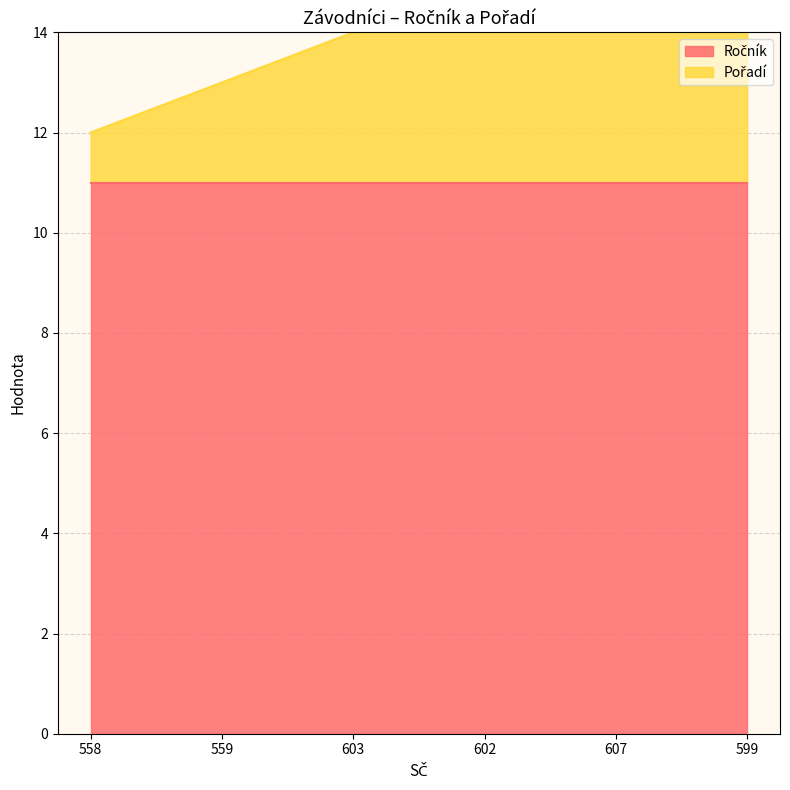

What is the value of the 4th point from the left?

15